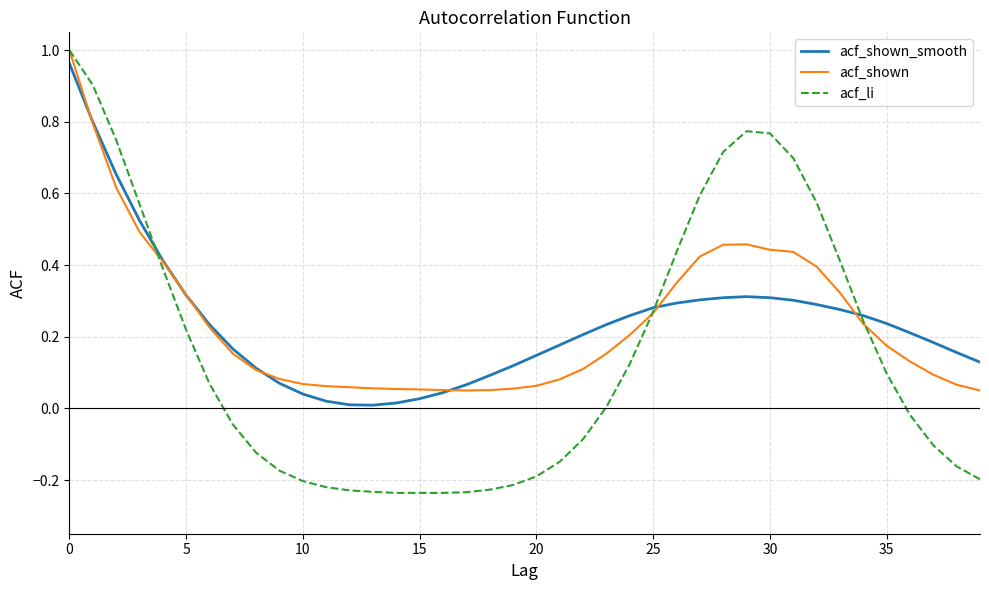

Which series has the widest spread of values?

acf_li